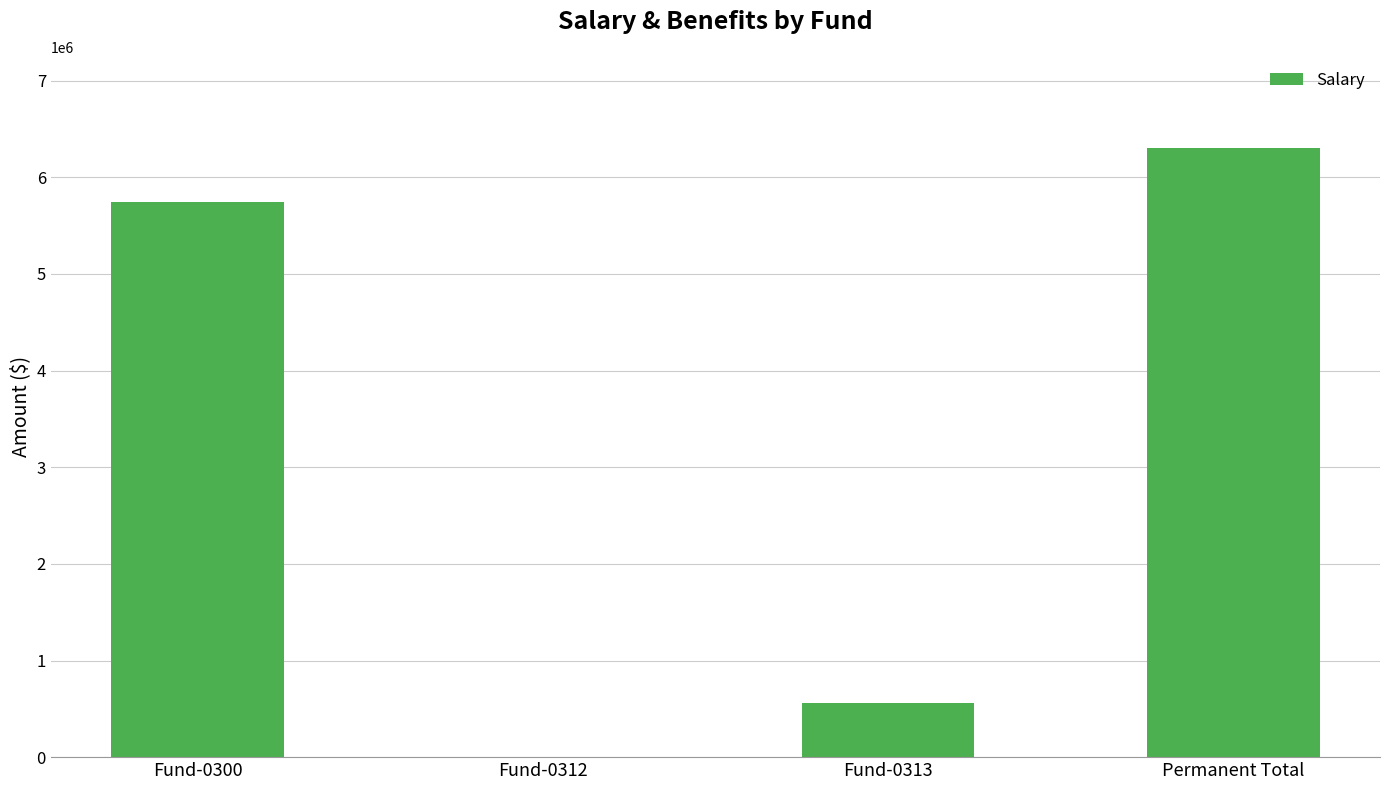

What value does the data have at Permanent Total?

6302527.3